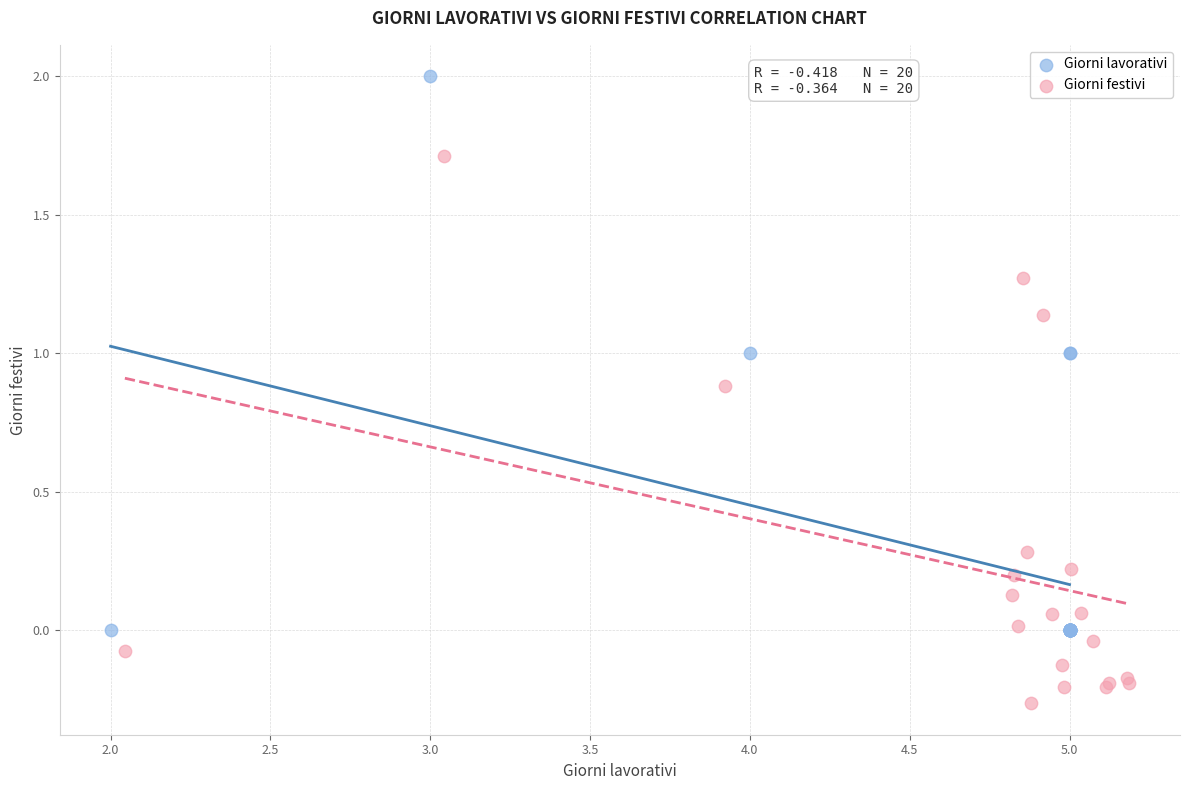

Which series reaches the maximum Y coordinate?

Giorni lavorativi